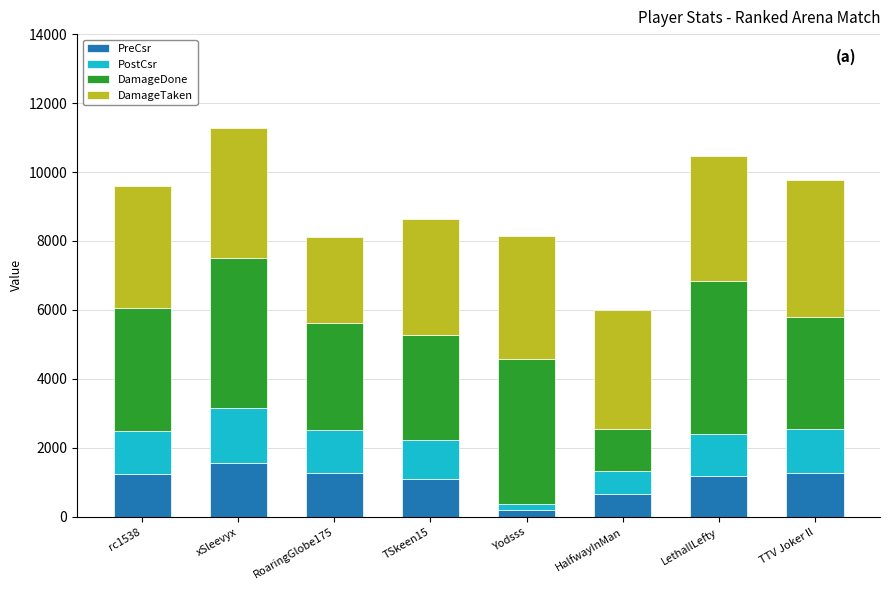

Which category has the highest value in the PreCsr series?

xSleevyx